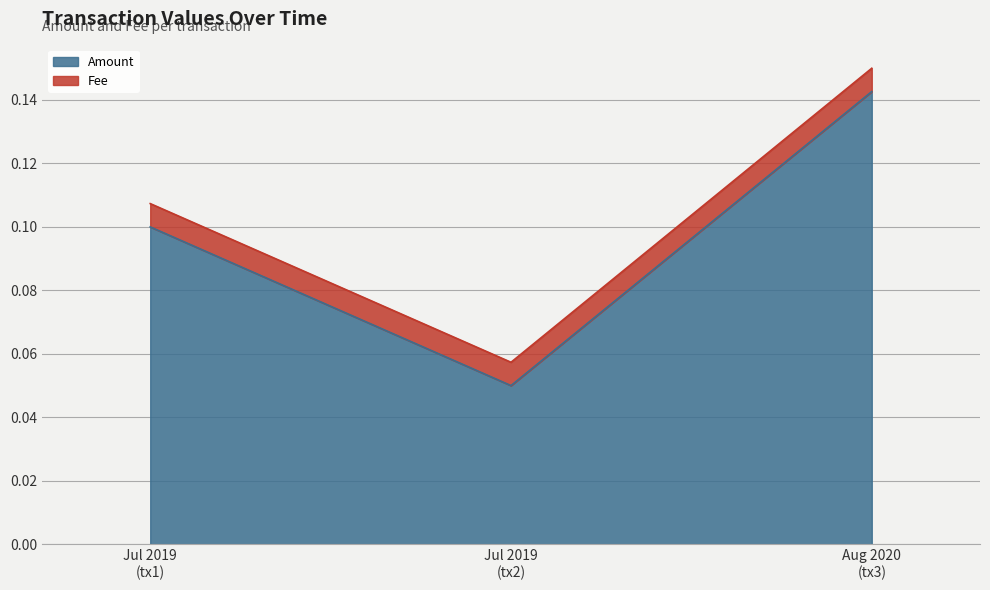

Count the Amount values in the range 0 to 1.

3